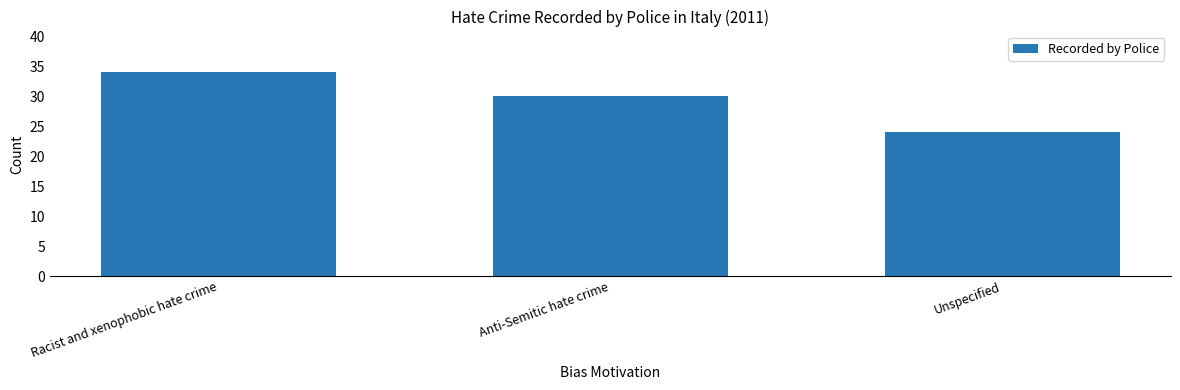

Reading left to right, what are all the values shown in this chart?

34	30	24